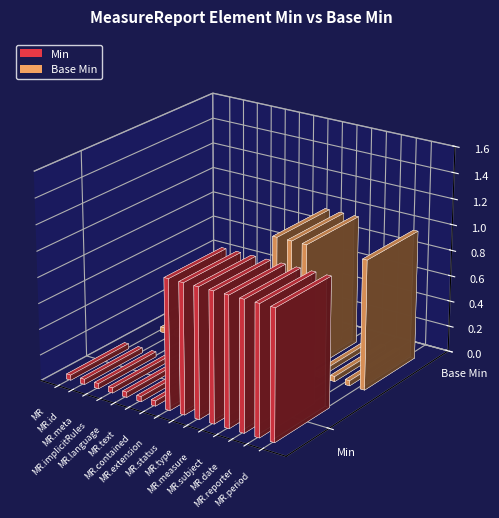

List the series in order of their peak value, highest first.

Min, Base Min